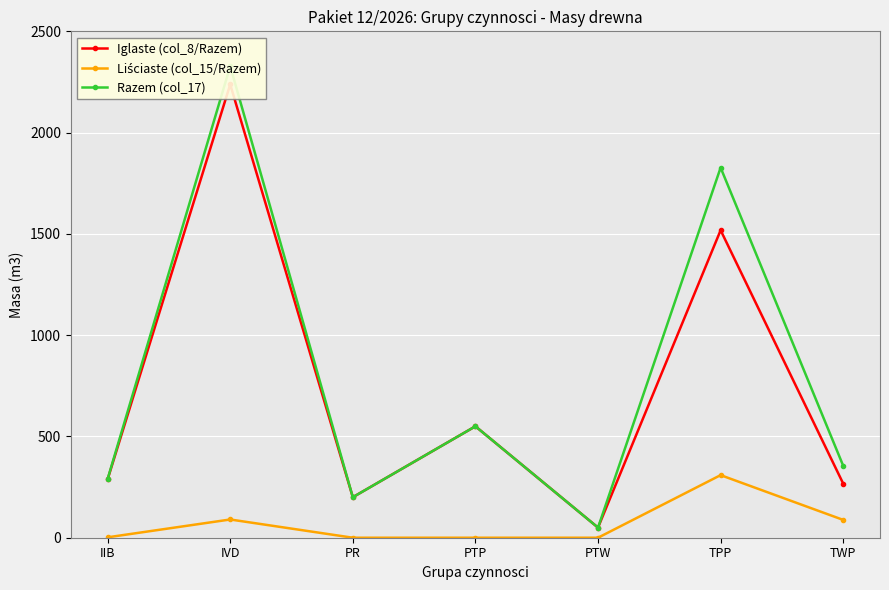

Is it true that Liściaste (col_15/Razem) equals 2 at IIB?

True